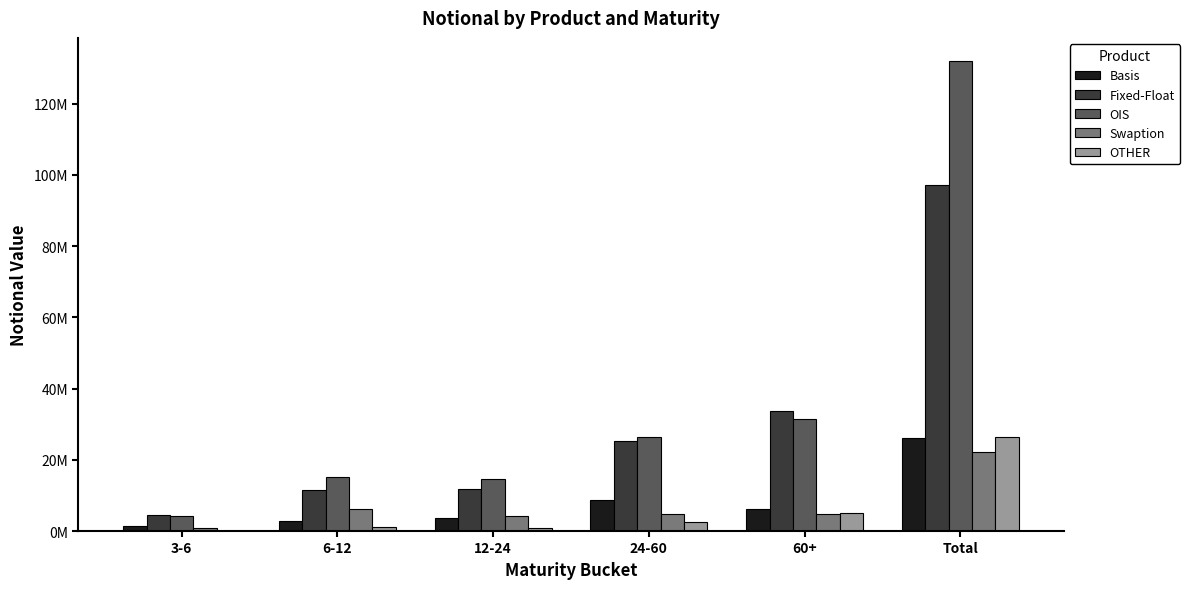

What is the sum of the Fixed-Float values at 24-60 and 12-24?

37170490